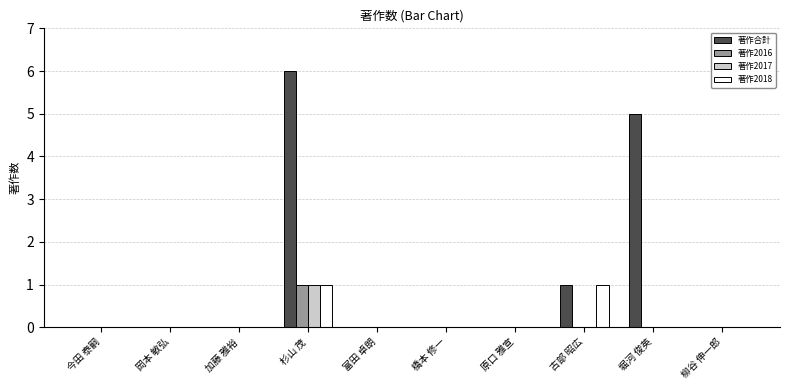

Is it true that 著作合計 equals 0 at 今田 泰嗣?

True